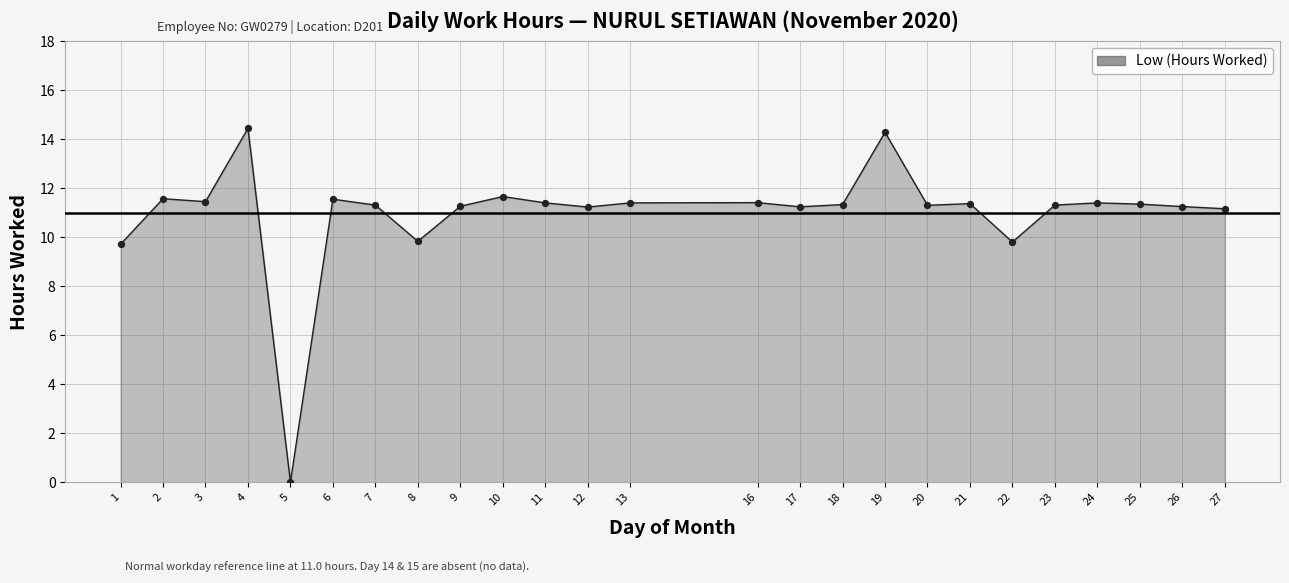

Which has a higher value, 25 or 22?

25